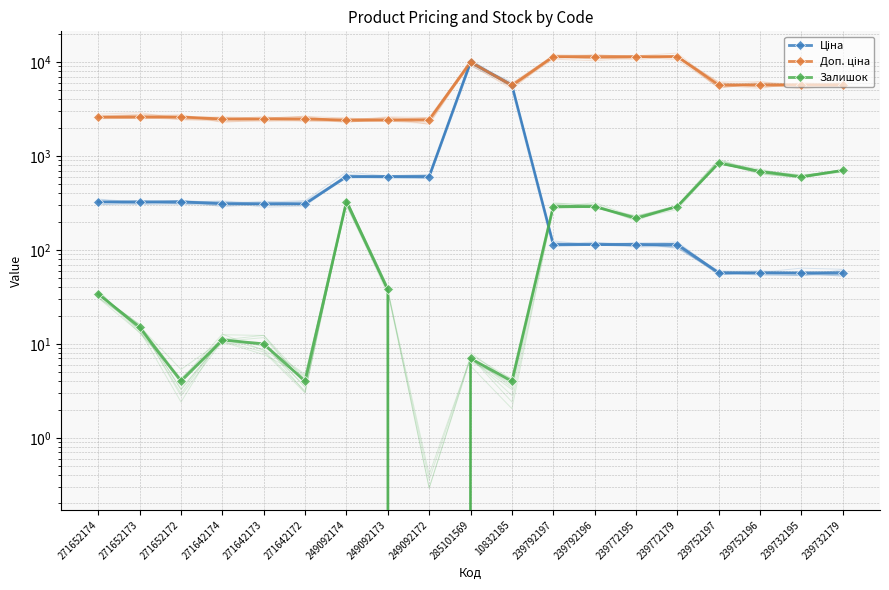

True or false: Залишок and Доп. ціна cross at least once.

False